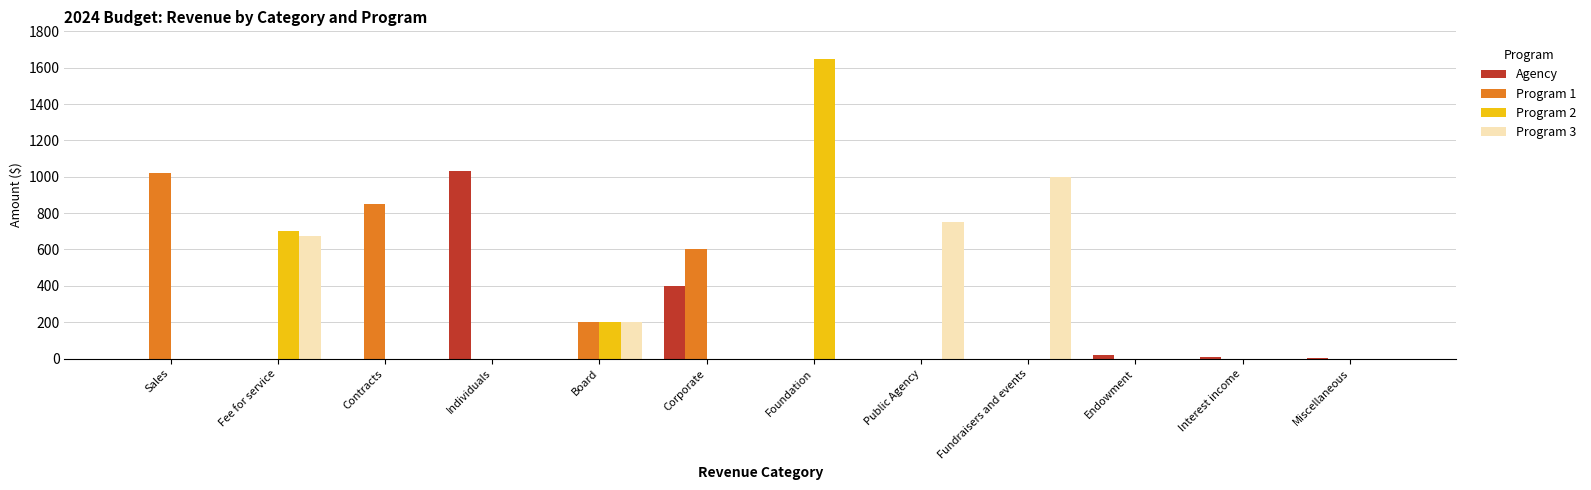

How many data points in Program 3 are above 0?

4